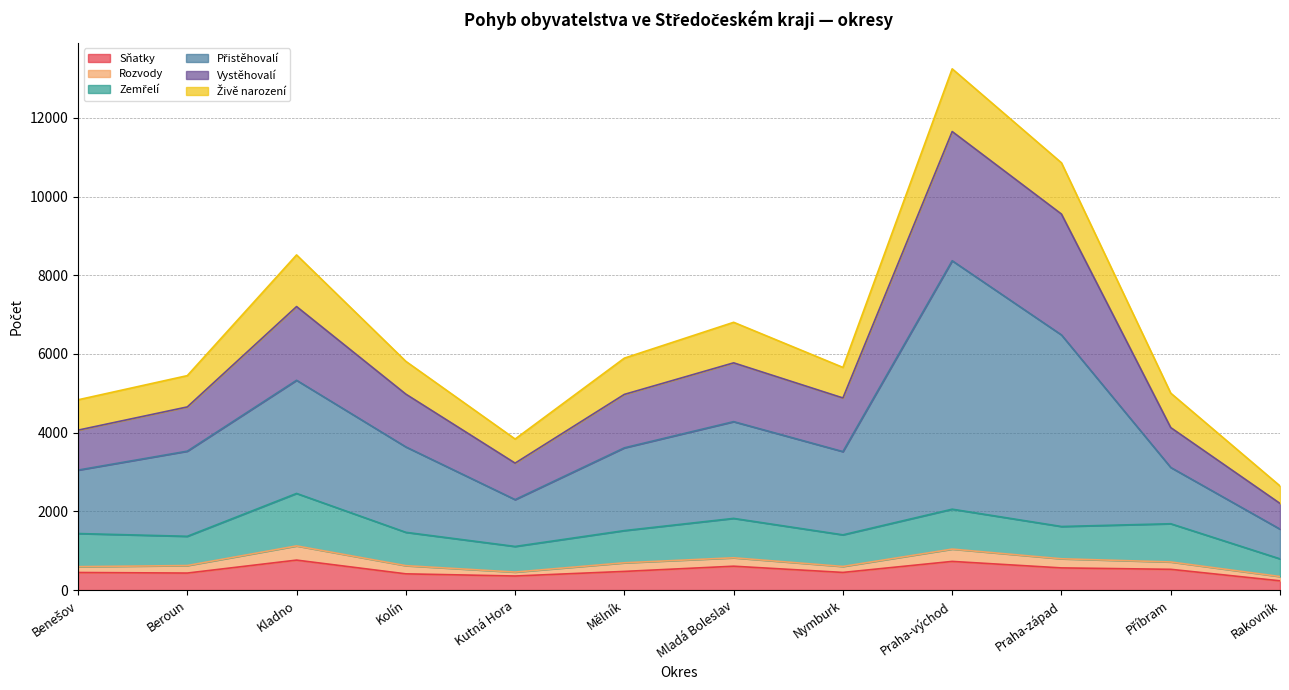

At which category is the sum across all series the highest?

Praha-východ